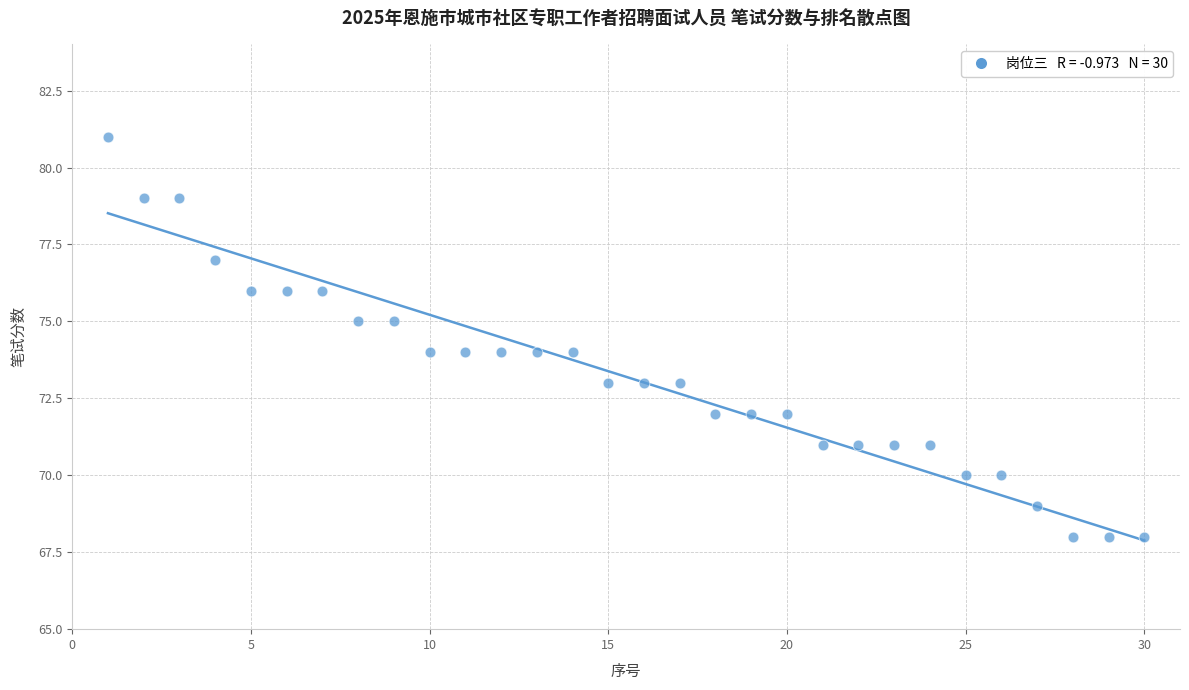

What is the range of Y values (max minus min)?

13